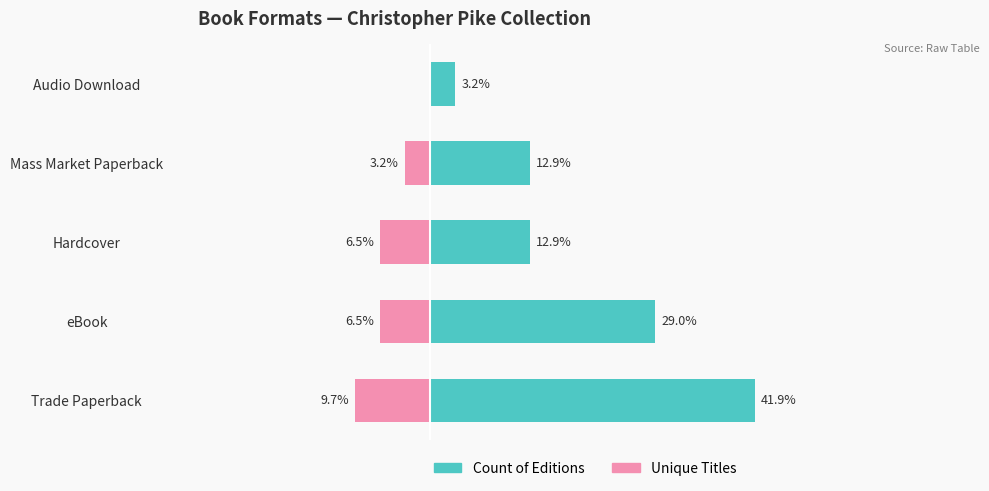

What is the approximate value of Unique Titles at Trade Paperback?

-9.7